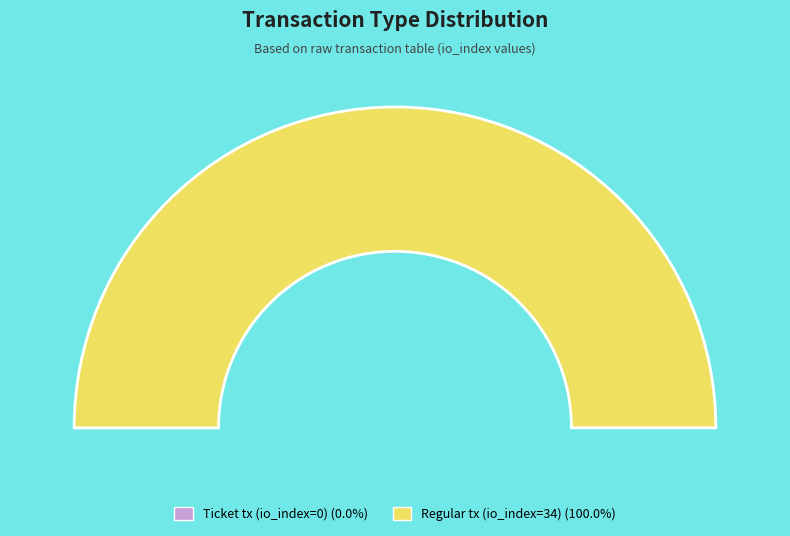

Count the number of slices in the pie.

2